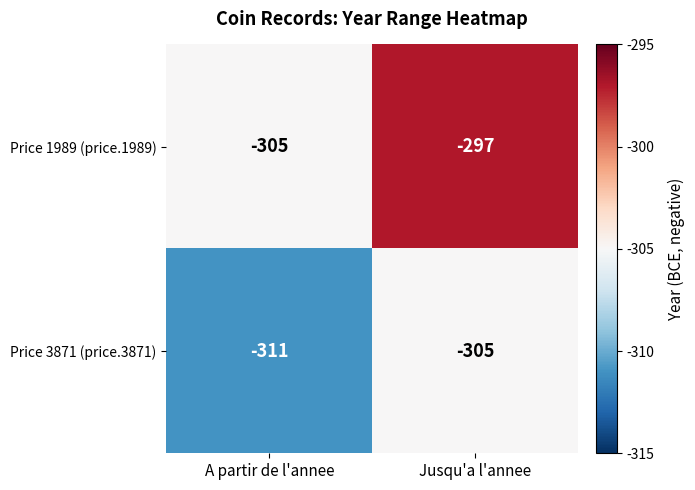

True or false: Price 3871 (price.3871) has a value of -311 at A partir de l'annee.

True